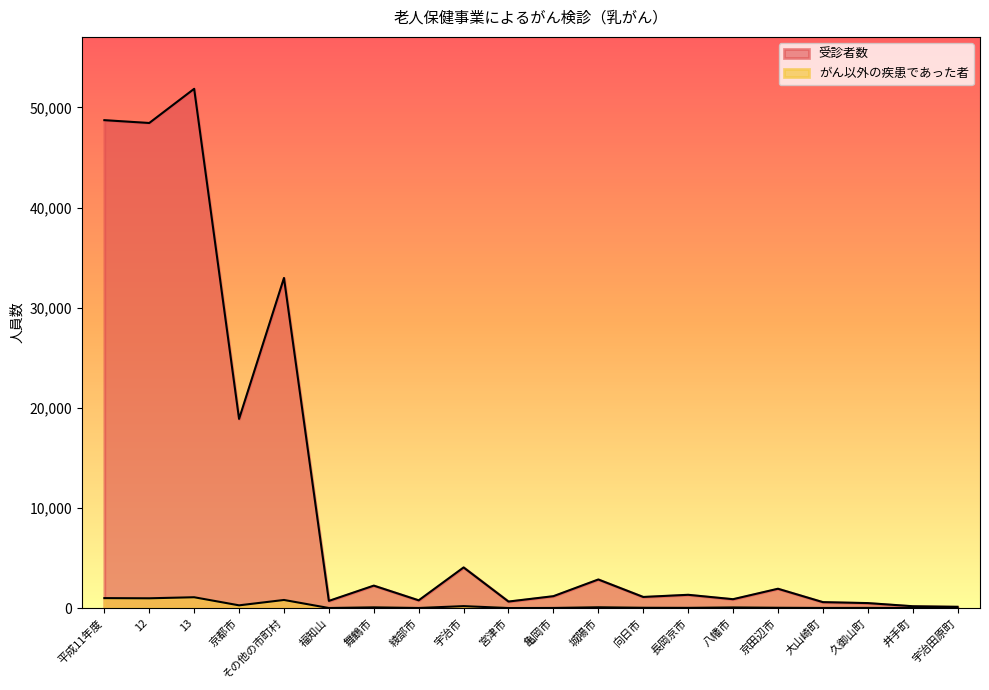

True or false: 受診者数 has a value of 48721 at 平成11年度.

True